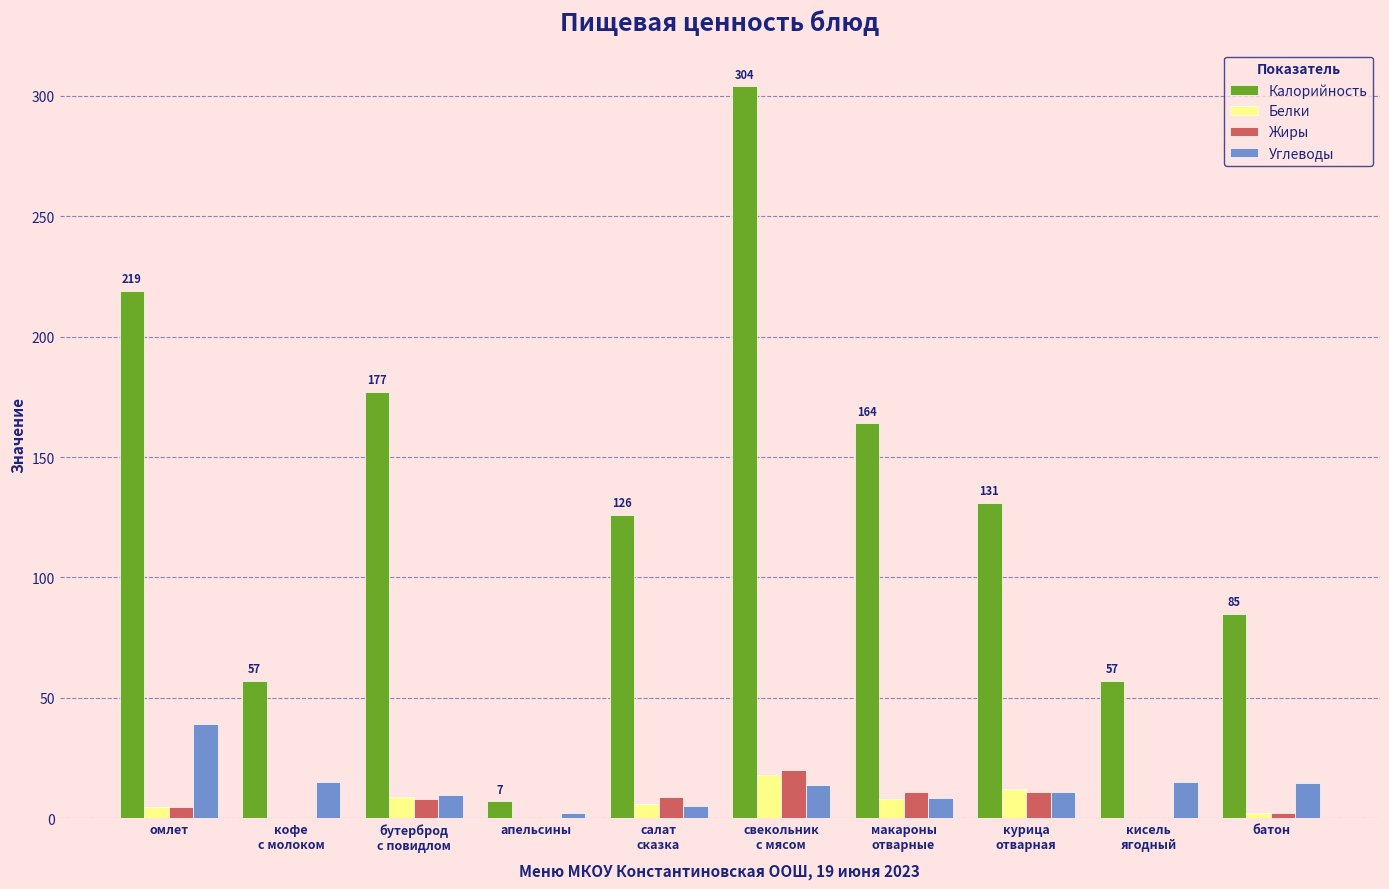

What is the sum of all Углеводы values?

133.4